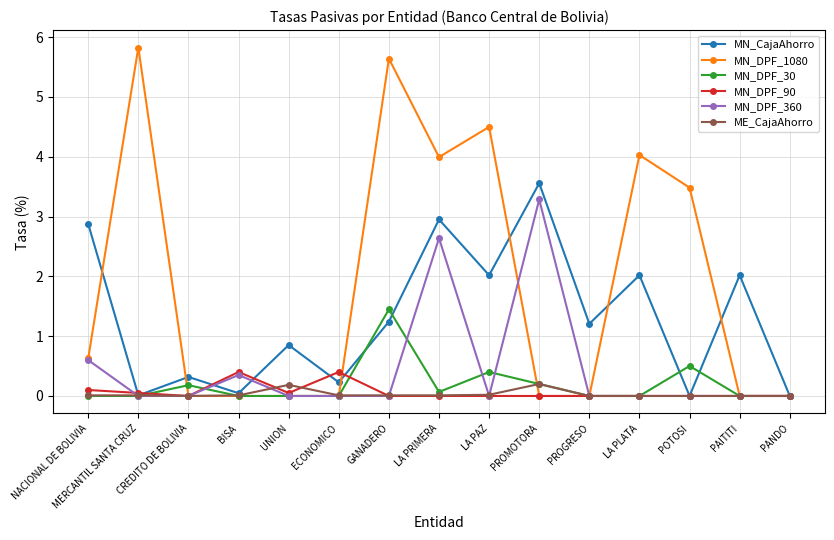

In MN_DPF_90, how many points are higher than both neighbors (excluding endpoints)?

2